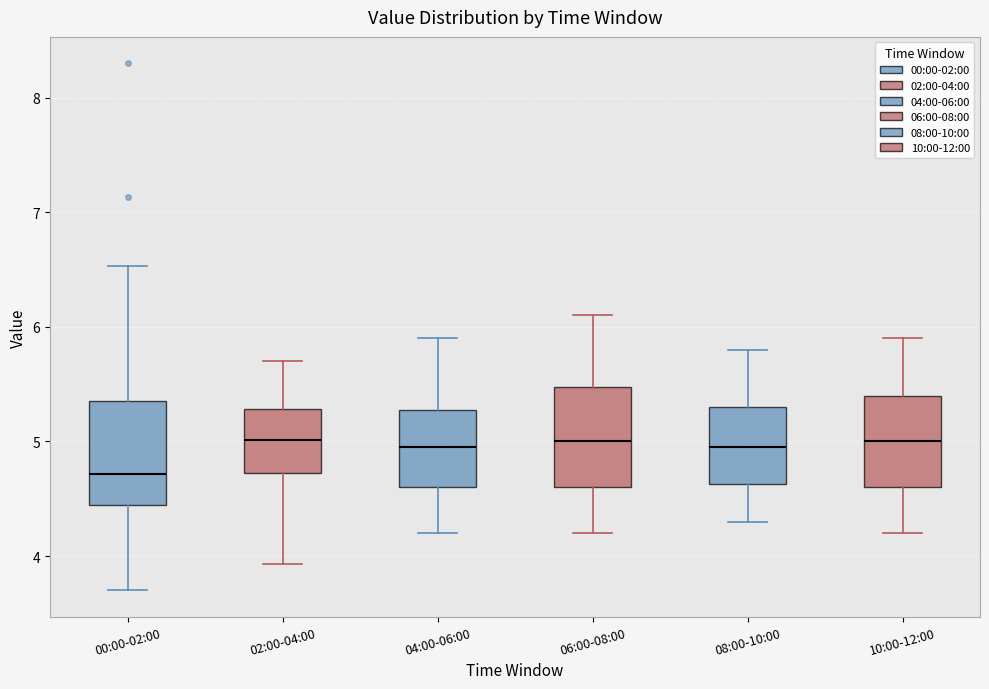

Where does the lower whisker of the box for 04:00-06:00 end on the y-axis? The values are not printed on the chart, so give them approximately, as read against the axis.

4.2